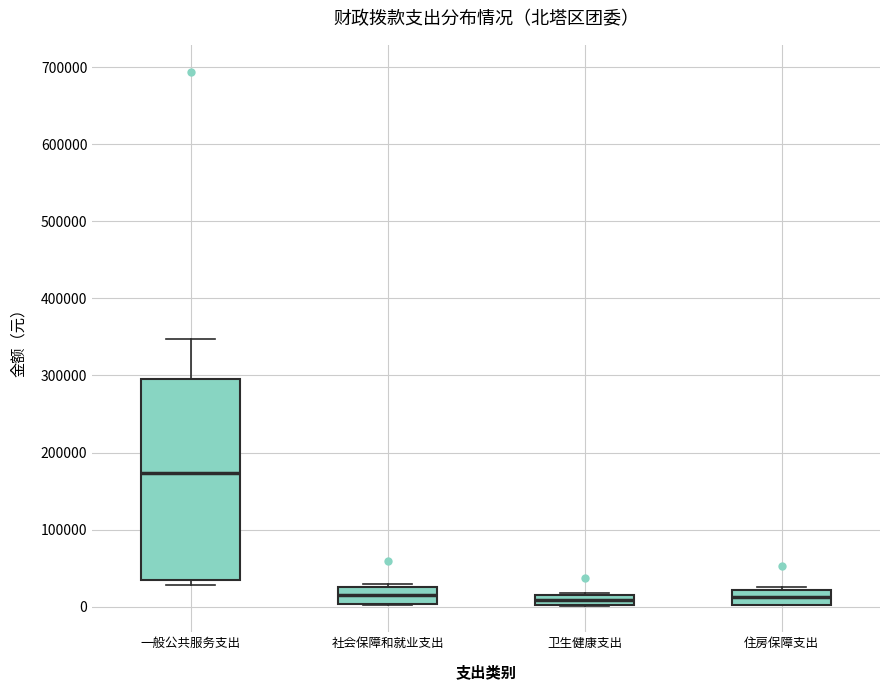

Comparing the boxes themselves (not the whiskers), which one is the tallest?

一般公共服务支出